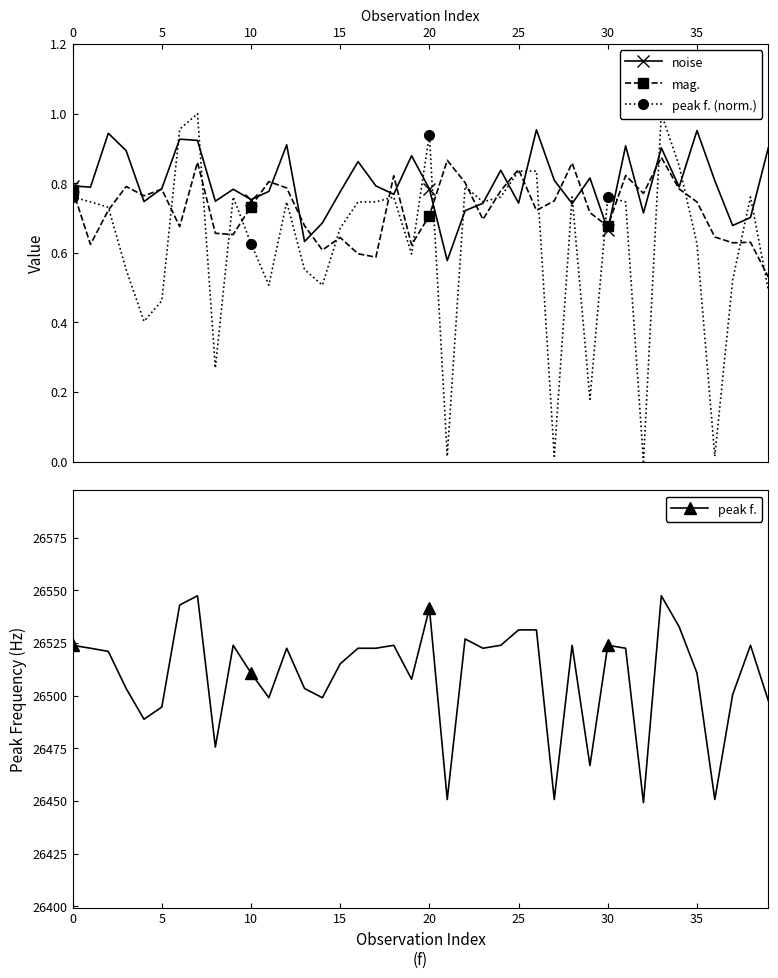

True or false: mag. has more than 2 interior local peaks.

True